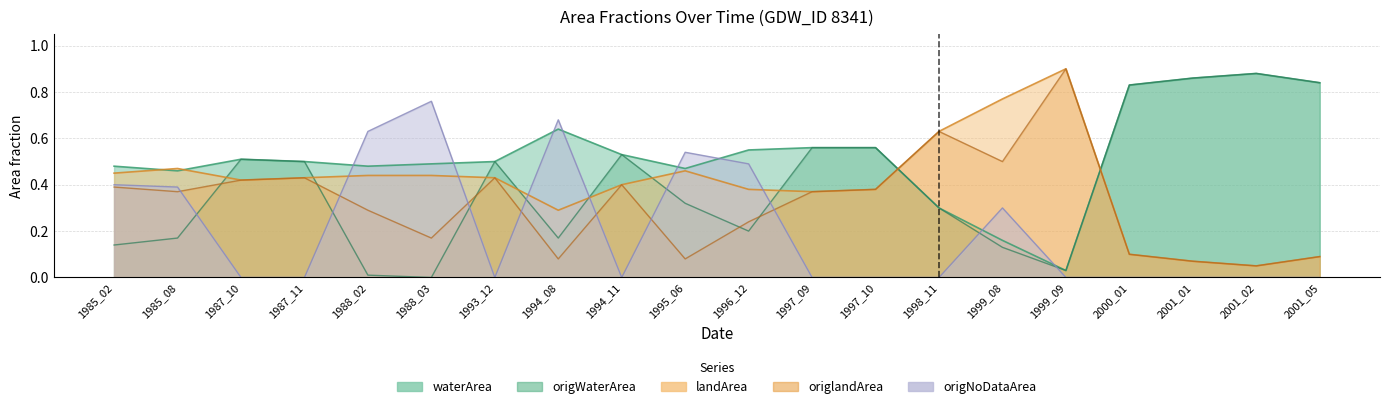

At which category does the chart reach its peak across all series?

1999_09